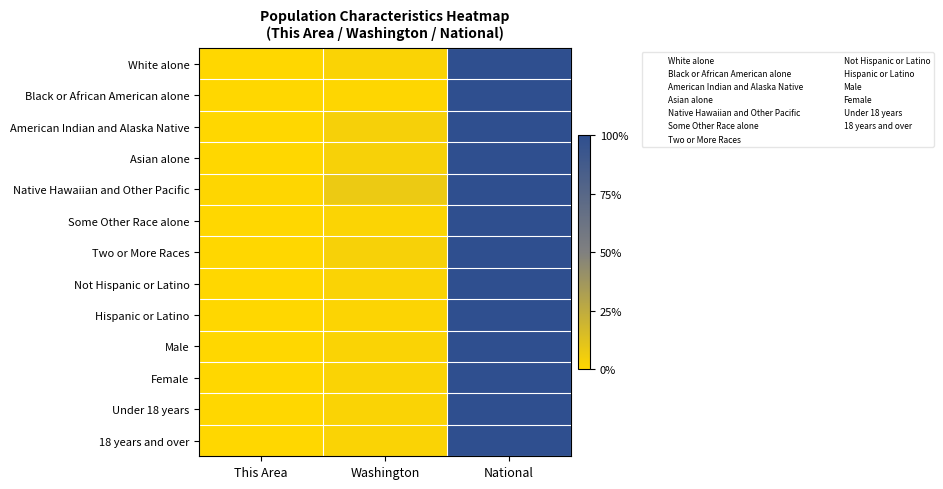

At National, list the series in order from largest to smallest.

White alone, Black or African American alone, American Indian and Alaska Native, Asian alone, Native Hawaiian and Other Pacific, Some Other Race alone, Two or More Races, Not Hispanic or Latino, Hispanic or Latino, Male, Female, Under 18 years, 18 years and over